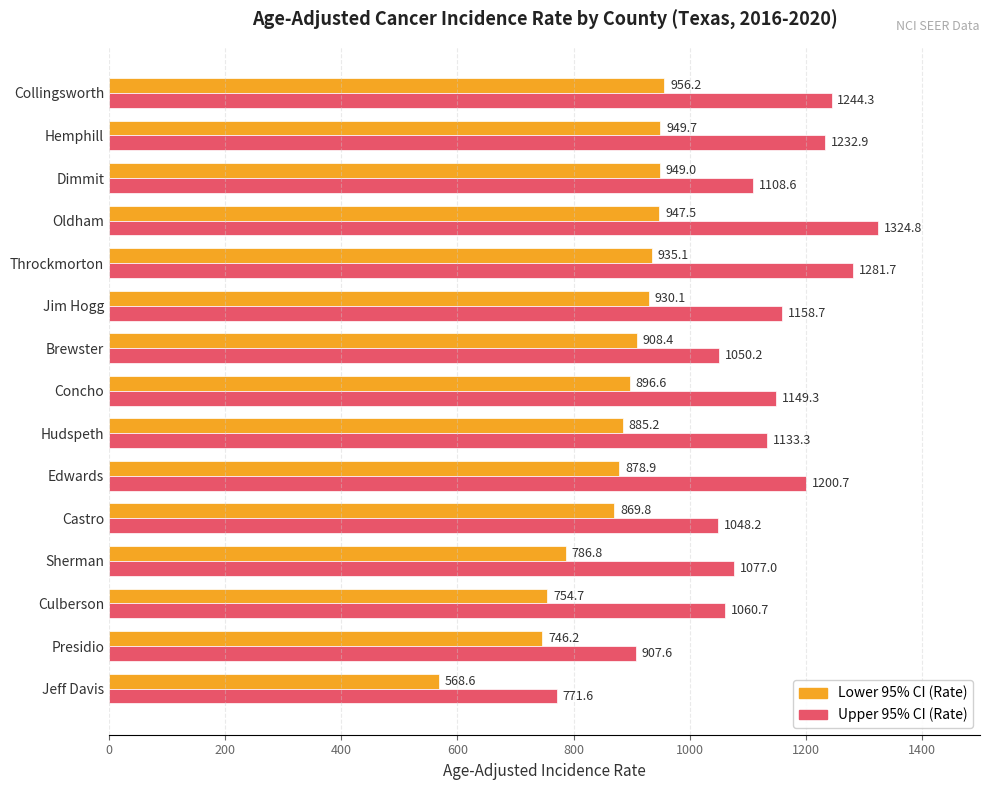

What is the smallest value displayed?

568.6